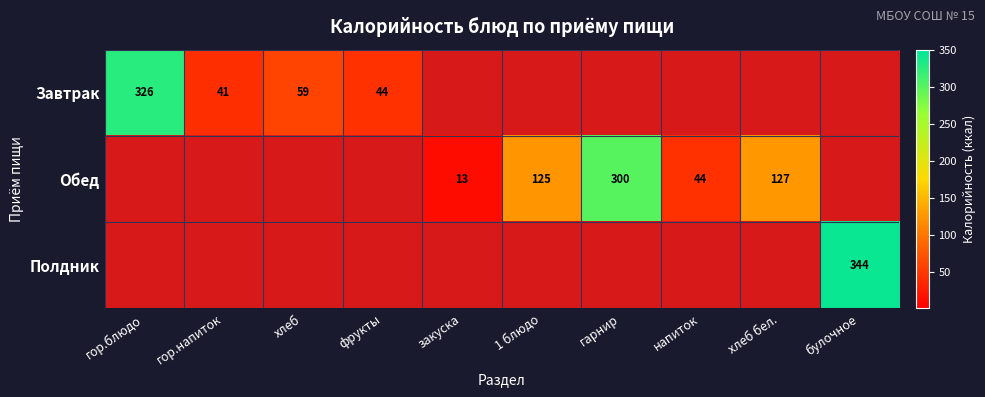

Is it true that Завтрак equals 63 at гор.напиток?

False